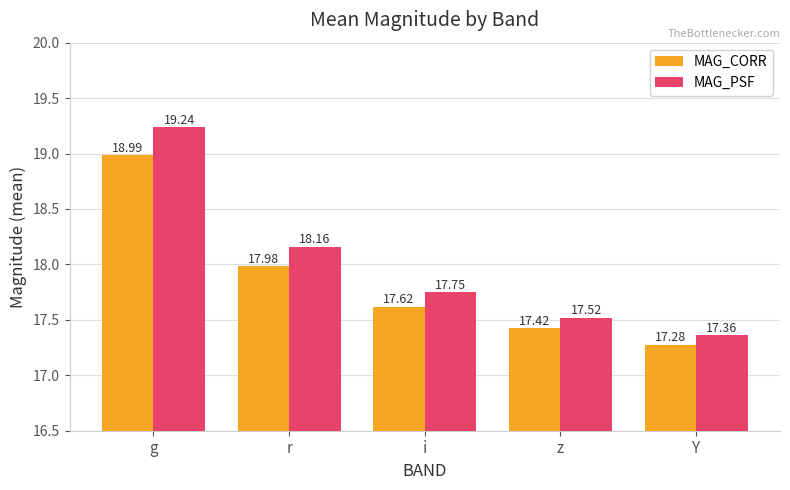

Which series has the largest range (max minus min)?

MAG_PSF